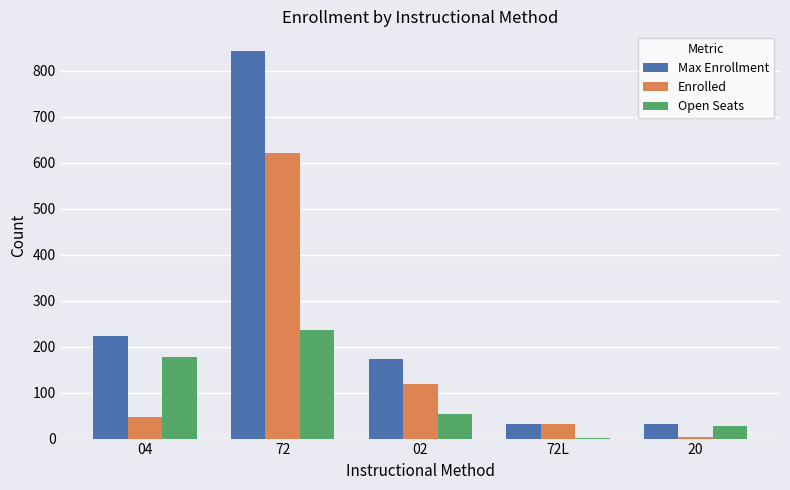

Between 72 and 72L, which series saw the biggest shift?

Max Enrollment